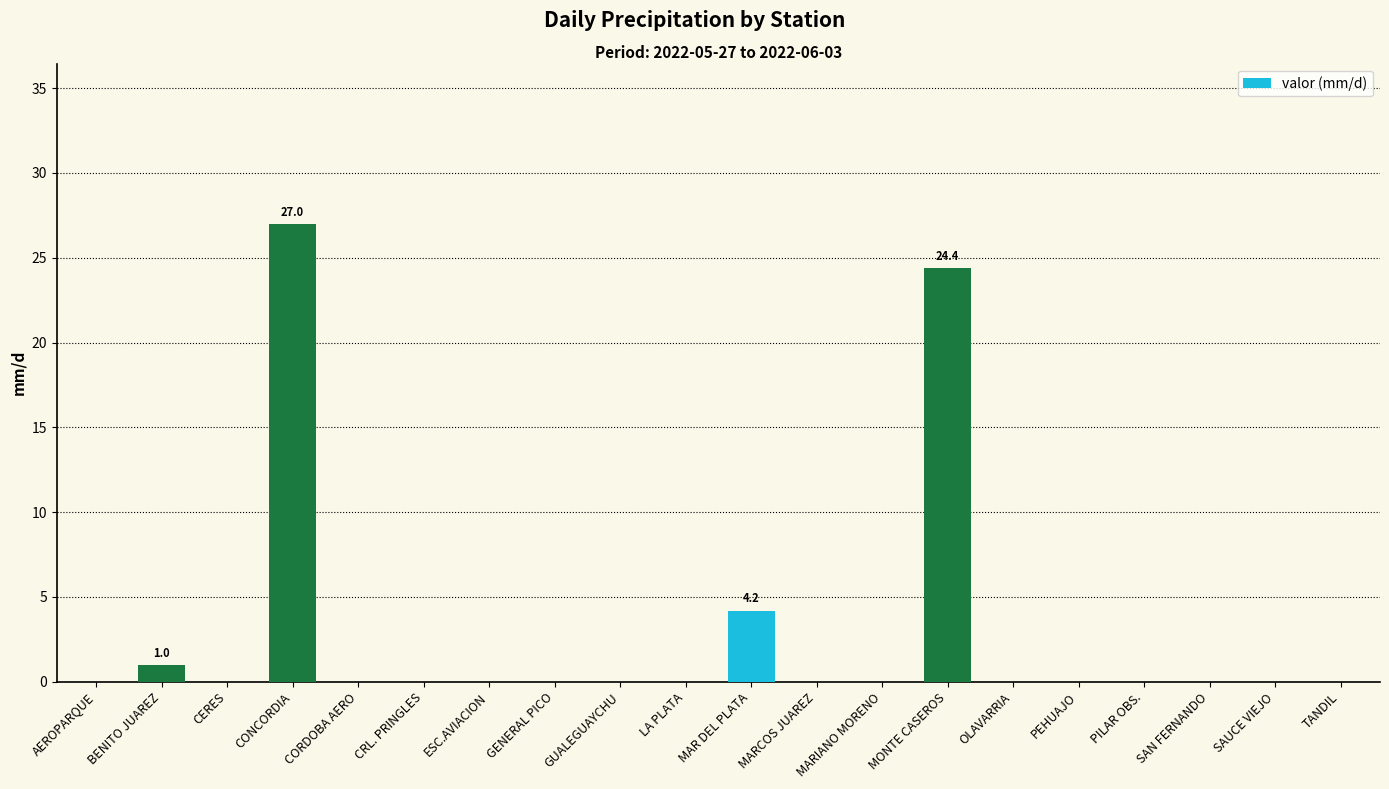

At which label is the value closest to 13?

MAR DEL PLATA